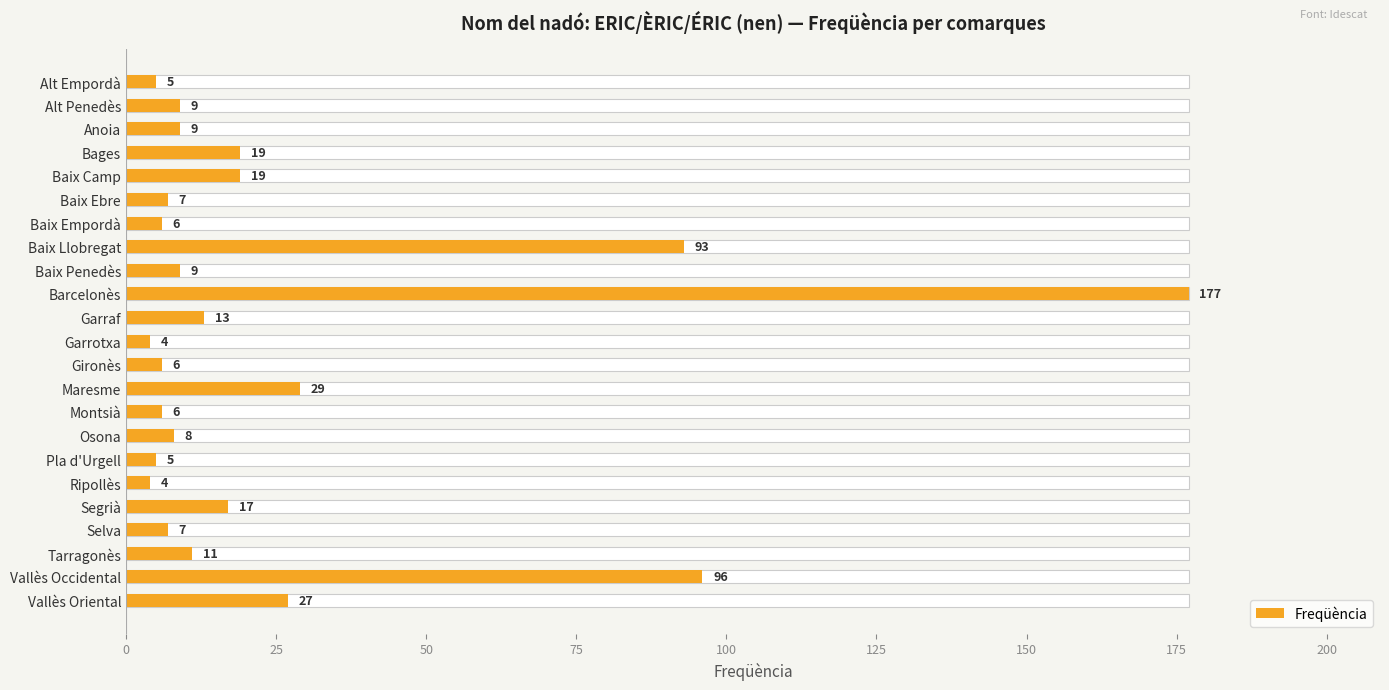

Does the chart contain any negative values?

No